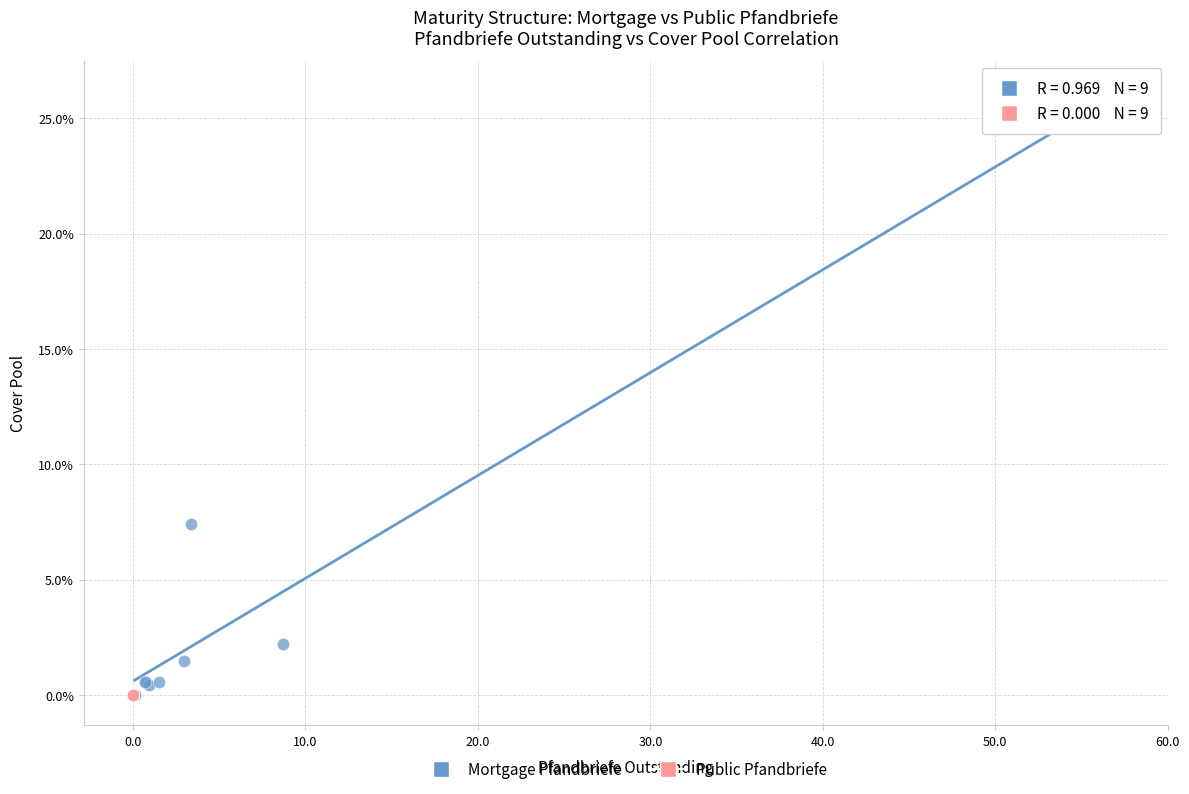

Which series reaches the maximum Y coordinate?

Mortgage Pfandbriefe